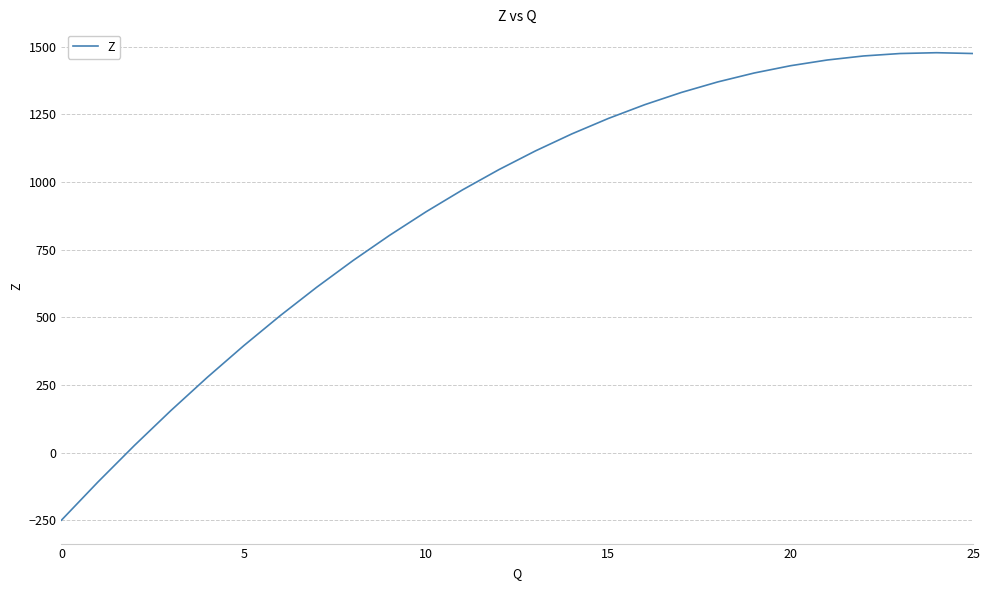

What is the smallest value displayed?

-250